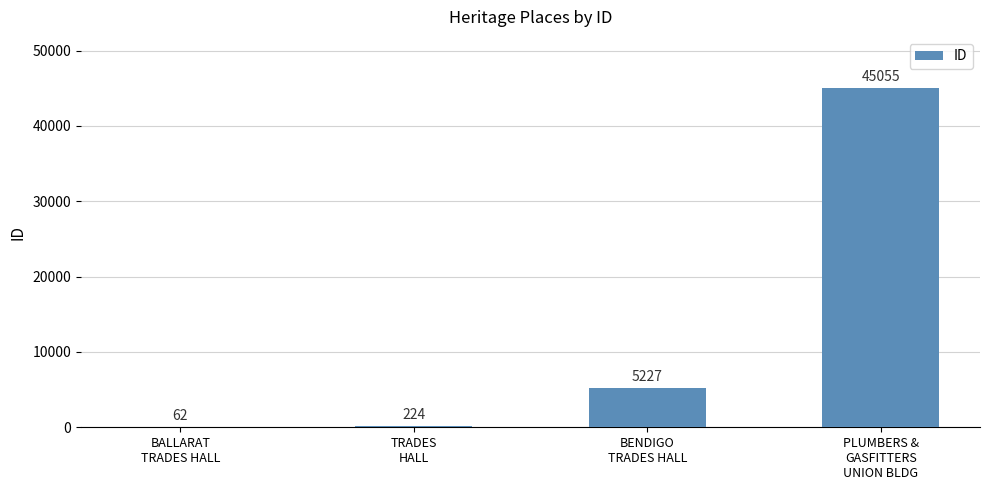

Read the value at BALLARAT
TRADES HALL, to the nearest 100.

100